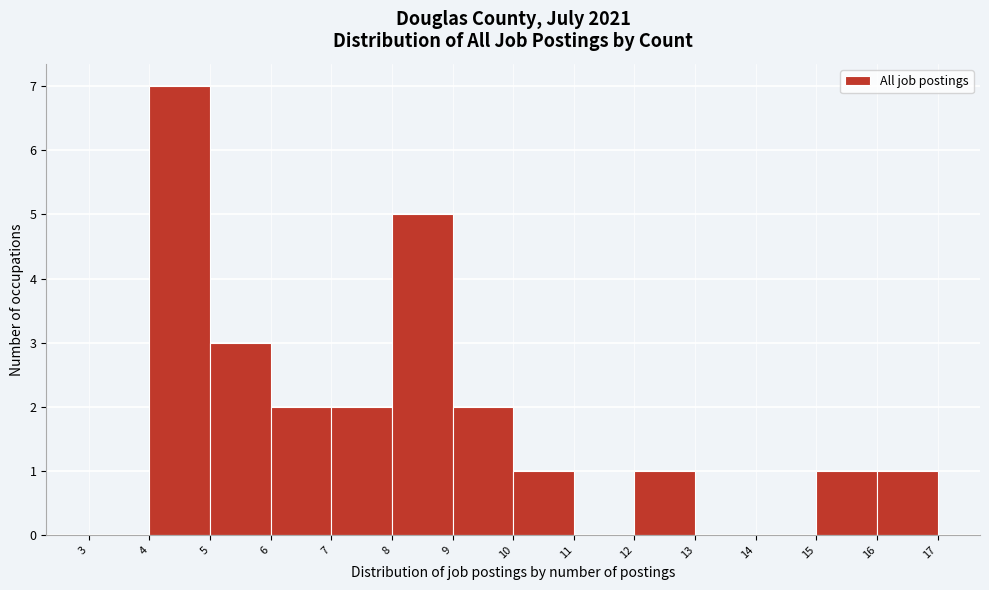

Over which range of the x-axis is the bar tallest?

4 to 5